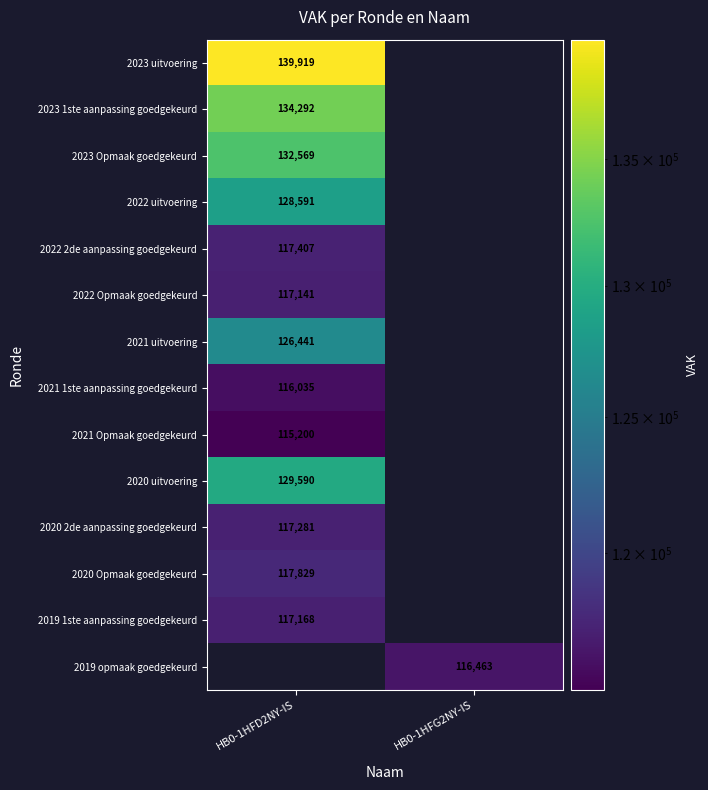

True or false: 2023 Opmaak goedgekeurd has a value of 55207 at HB0-1HFD2NY-IS.

False